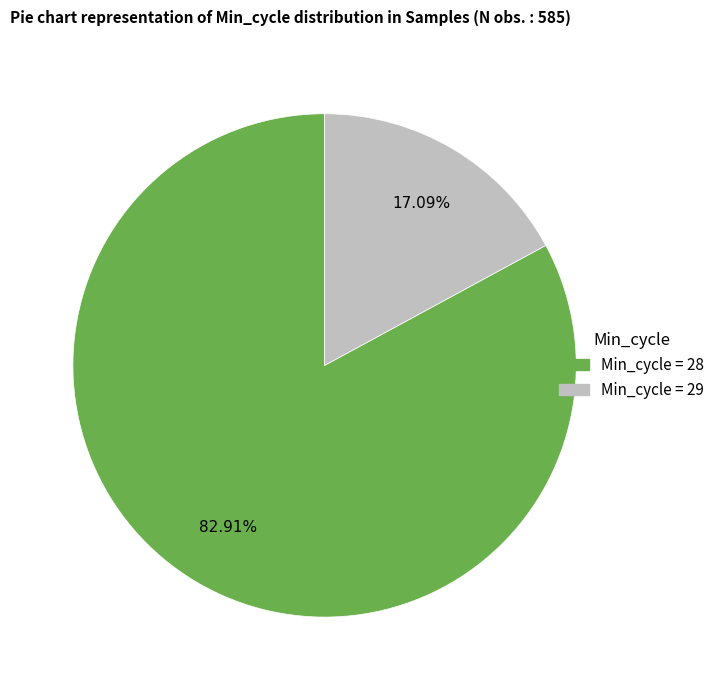

Do Min_cycle = 29 and Min_cycle = 28 together represent more than half of the pie?

Yes